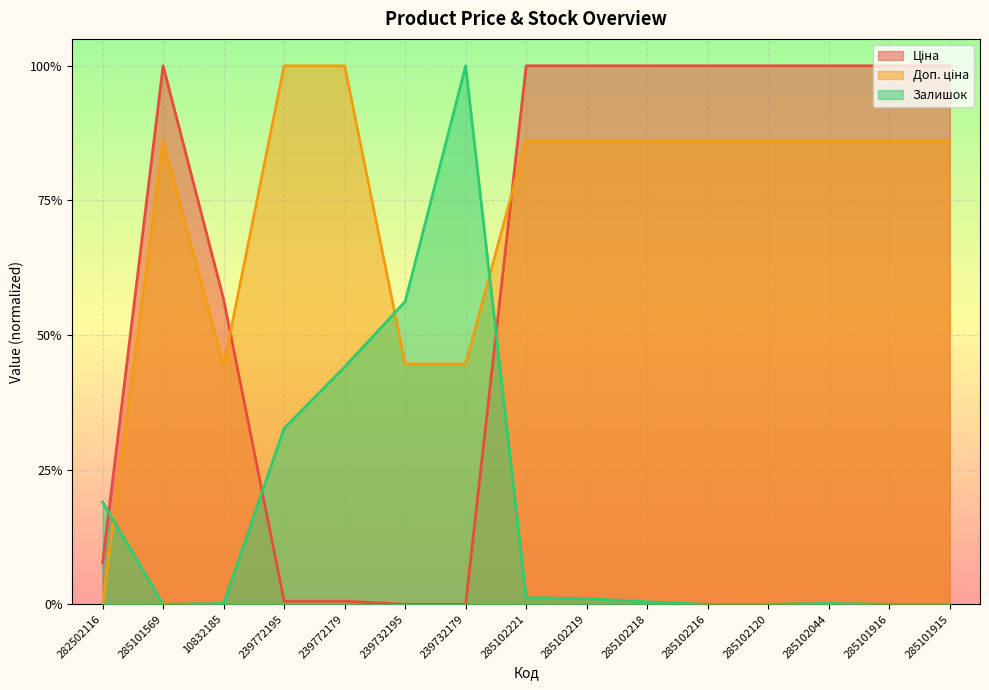

How many distinct data groups are displayed?

3